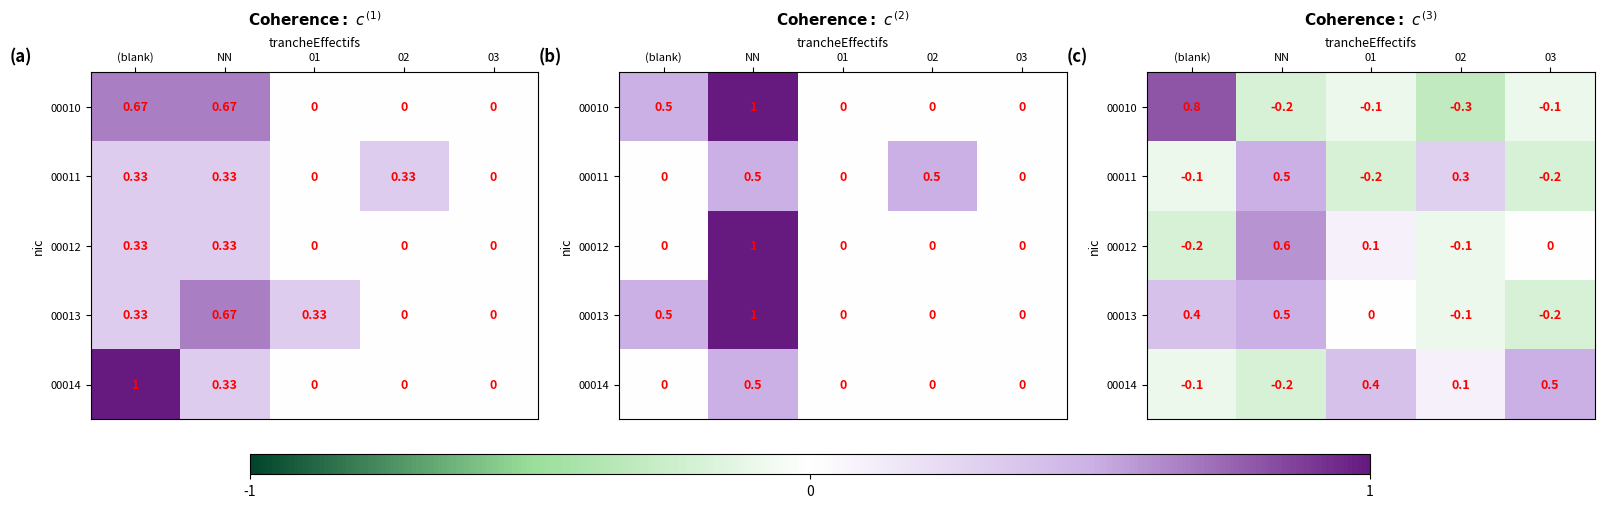

Which has a higher value, (blank) or NN?

(blank)